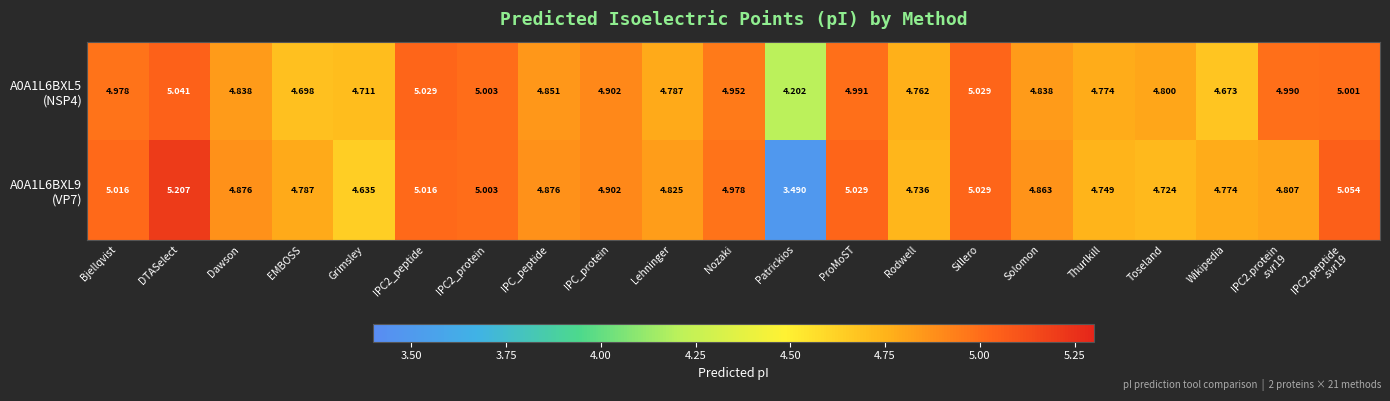

Which series has the widest spread of values?

A0A1L6BXL9 (VP7)